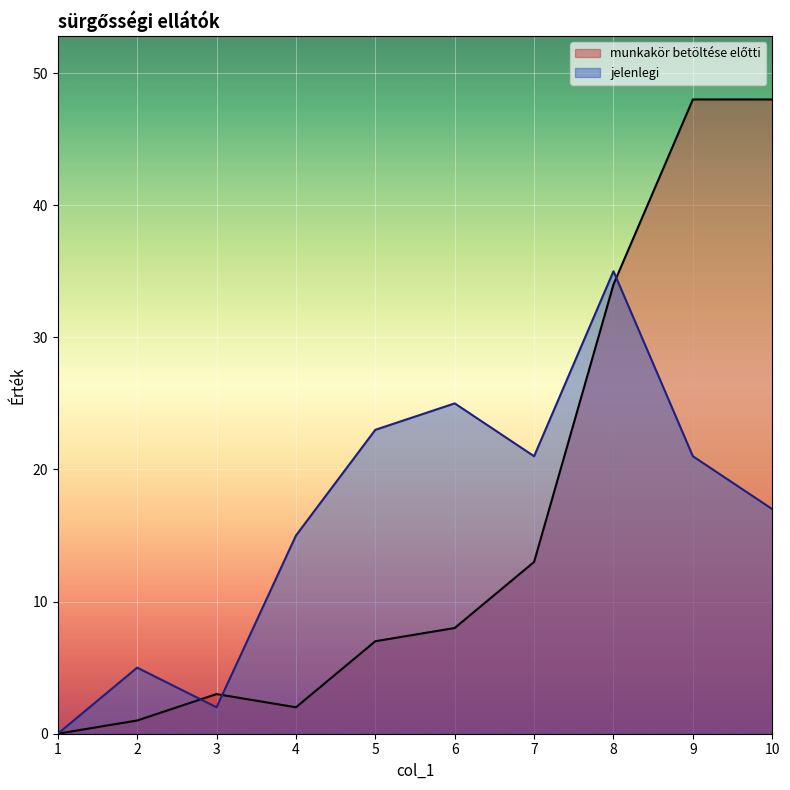

Which series ends up on top after the final intersection of jelenlegi and munkakör betöltése előtti?

munkakör betöltése előtti